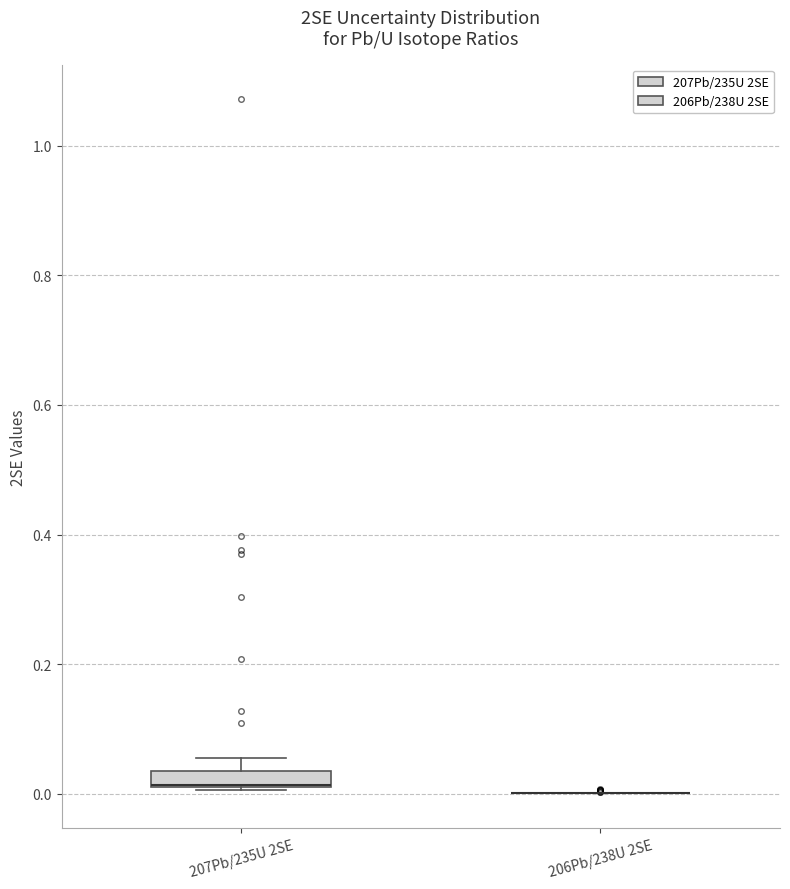

Which box is the tallest, from its lower edge to its upper edge?

207Pb/235U 2SE